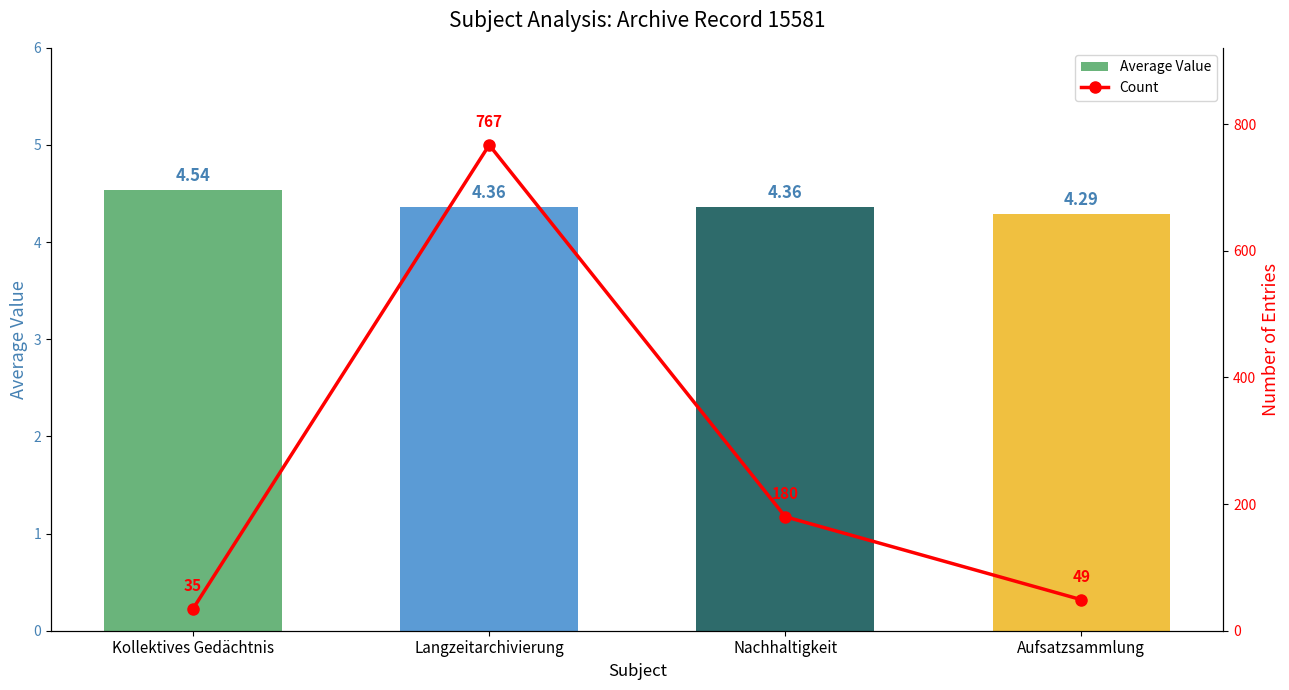

Between Langzeitarchivierung and Nachhaltigkeit, which series saw the biggest shift?

Count